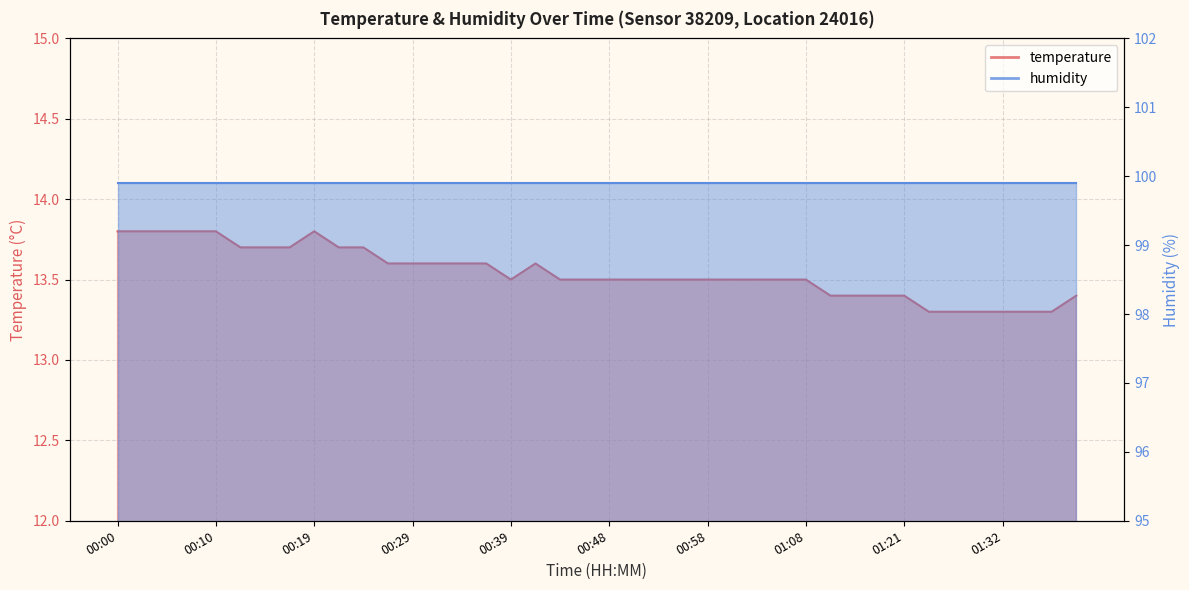

True or false: there are more than 1 points higher than both neighbors.

True